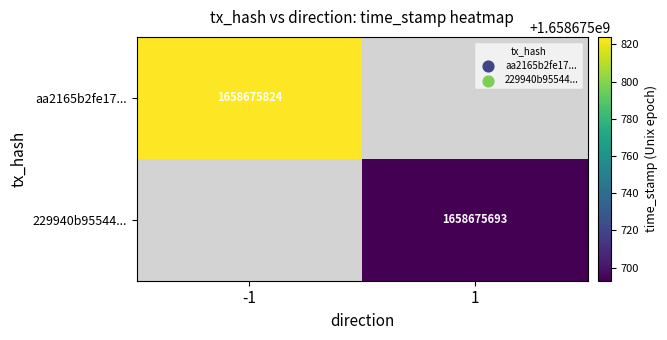

True or false: 229940b955446c3916af7f69e0a51b8ec843349 has a value of 0 at direction.

False